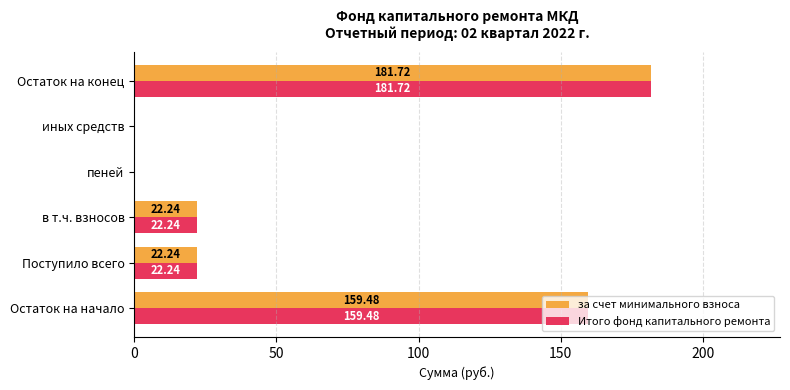

What is the sum of all Итого фонд капитального ремонта values?

385.7